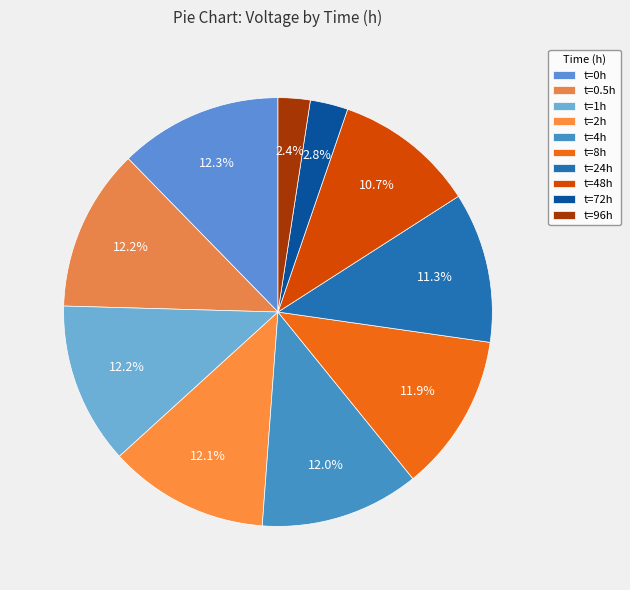

Is there a majority slice in this chart?

No